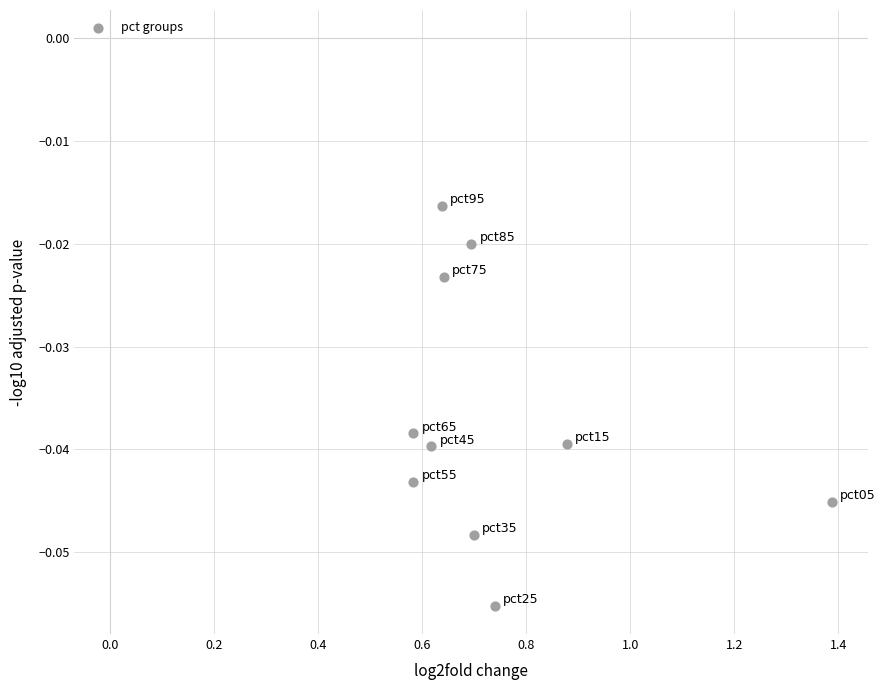

What is the range of X values (max minus min)?

0.8